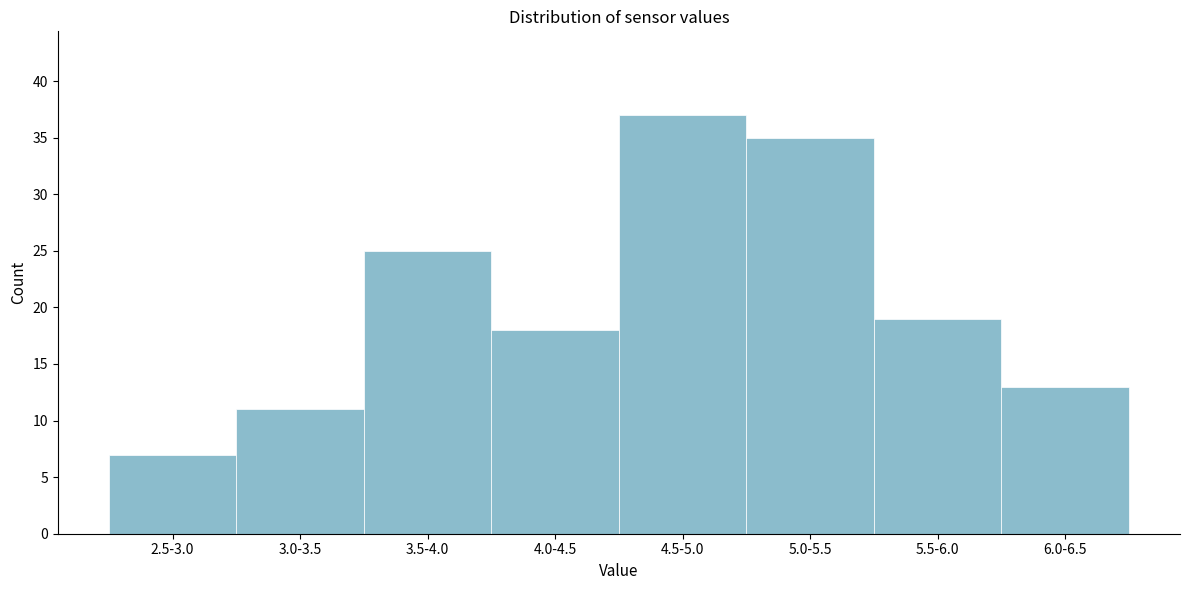

Reading left to right, extract all data points from this chart.

2.5-3.0=7	3.0-3.5=11	3.5-4.0=25	4.0-4.5=18	4.5-5.0=37	5.0-5.5=35	5.5-6.0=19	6.0-6.5=13